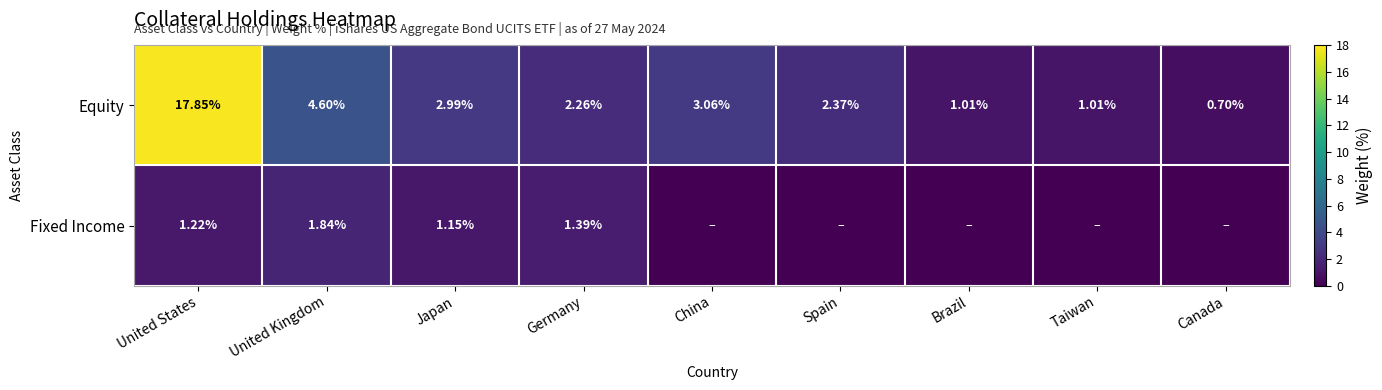

Between China and Taiwan, which is larger?

China